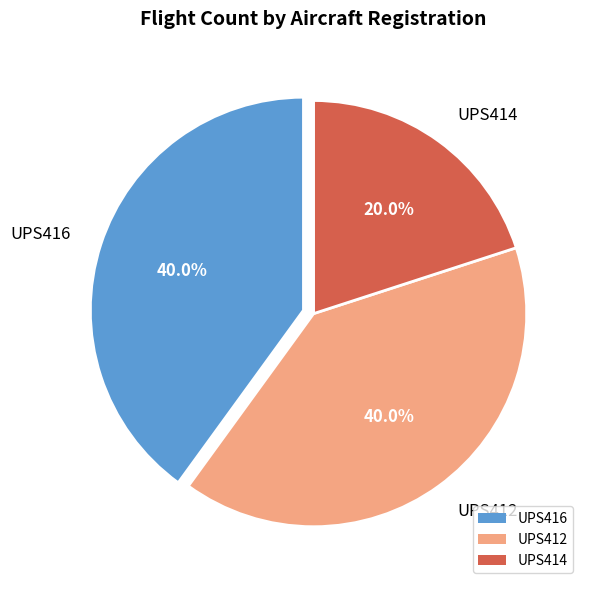

What is the total percentage of UPS412 and UPS414?

60.0%